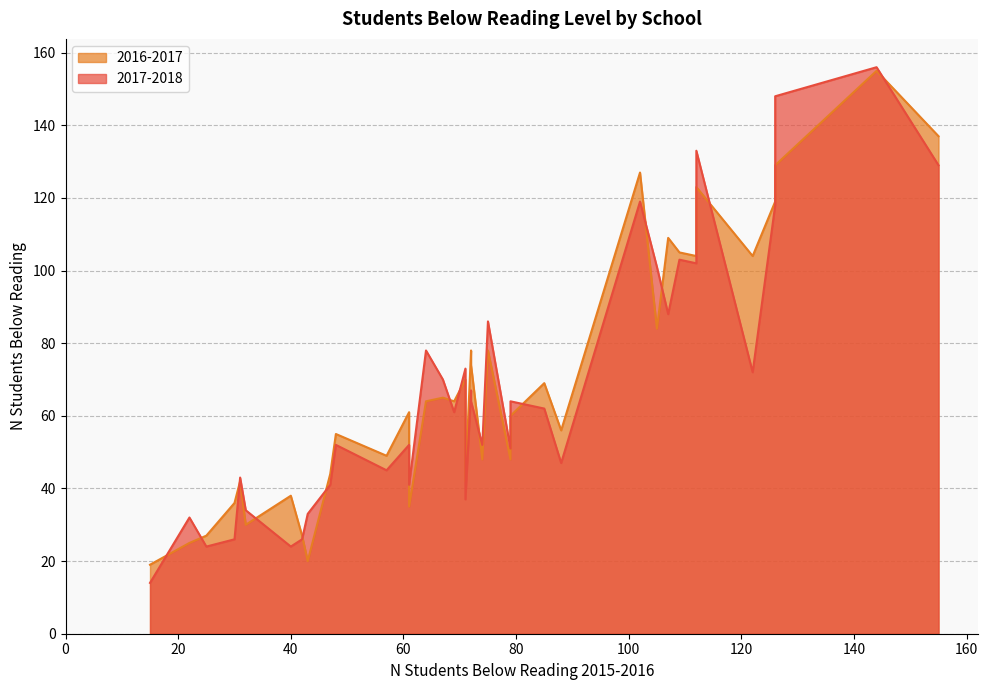

Is it true that 2017-2018 equals 64 at 27?

False